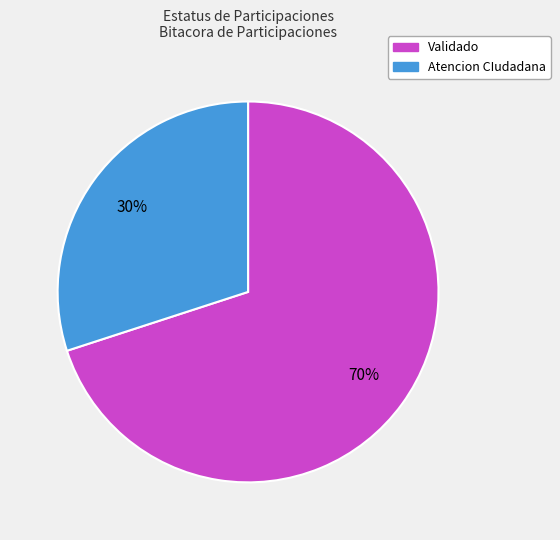

Count the number of slices in the pie.

2